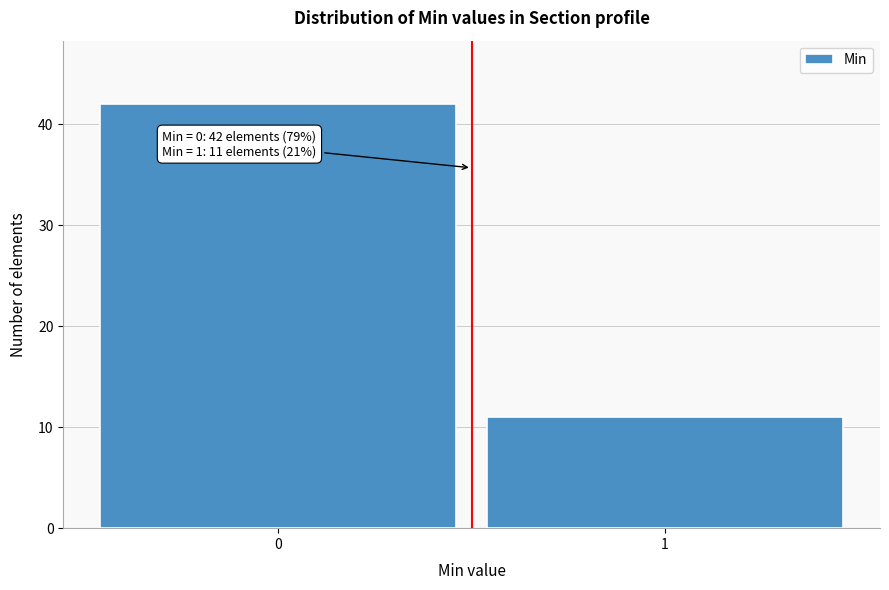

Reading right to left, transcribe all the data shown in this chart.

11	42